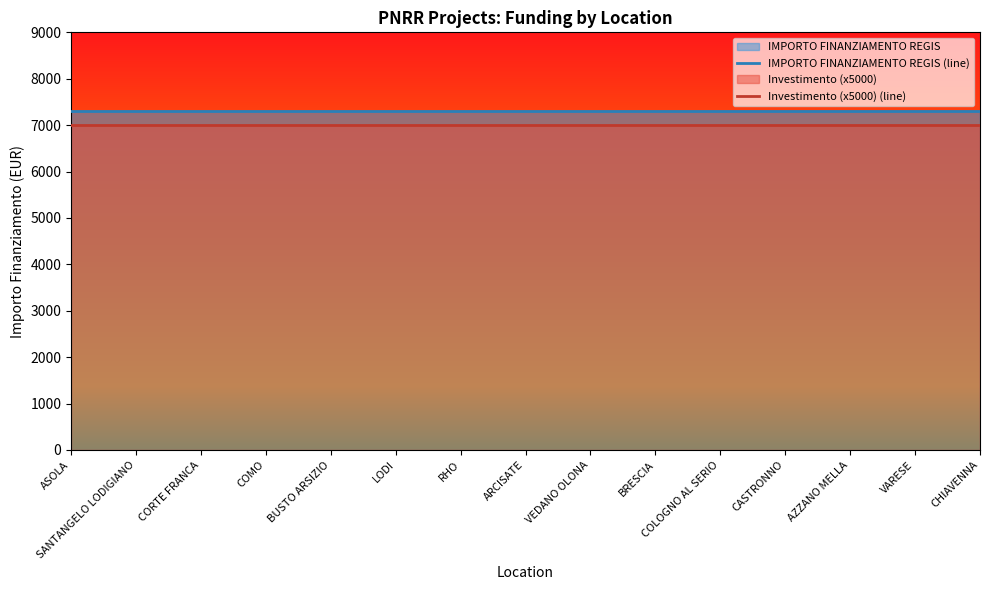

Is the value of Investimento (x5000) (line) at COMO greater than the value of IMPORTO FINANZIAMENTO REGIS (line) at SANTANGELO LODIGIANO?

No